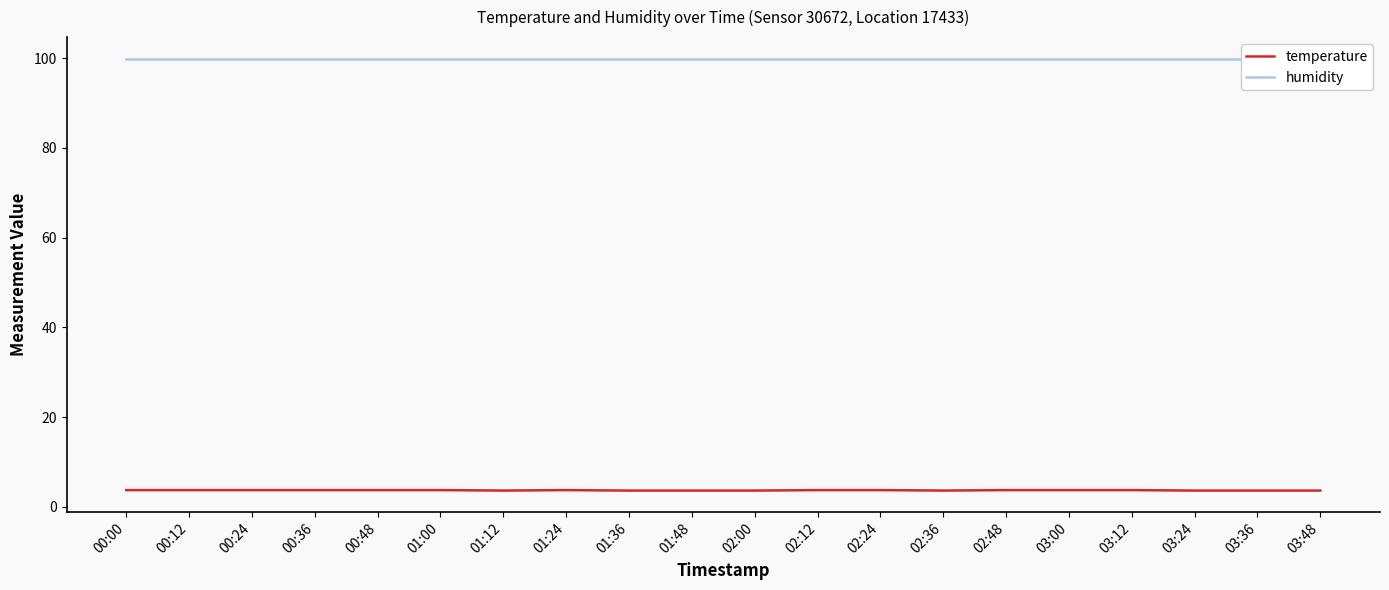

True or false: humidity and temperature cross at least once.

False